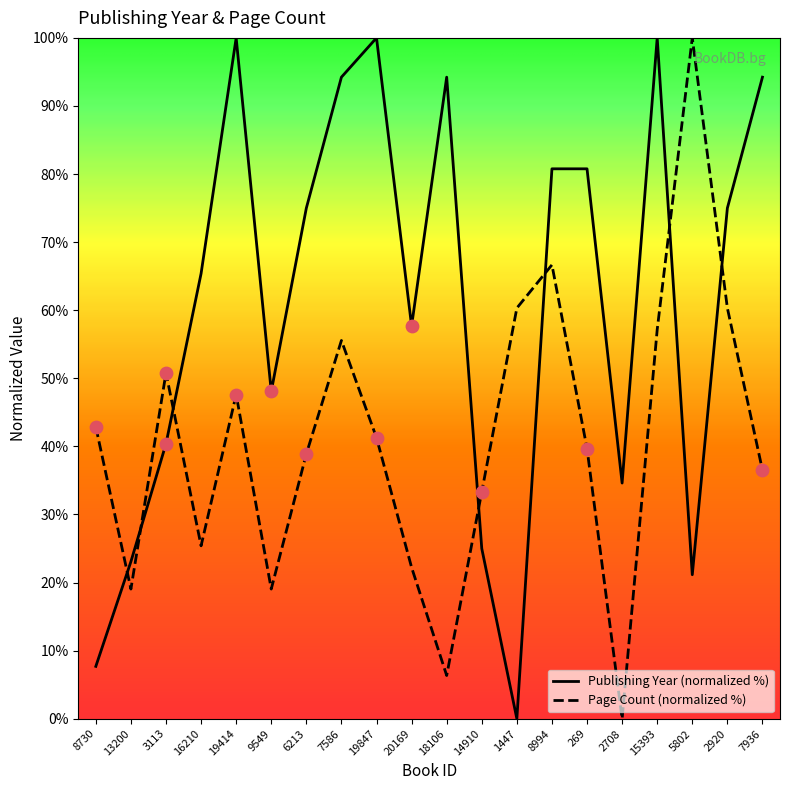

Which series has the largest Y range (max minus min)?

publishingYear